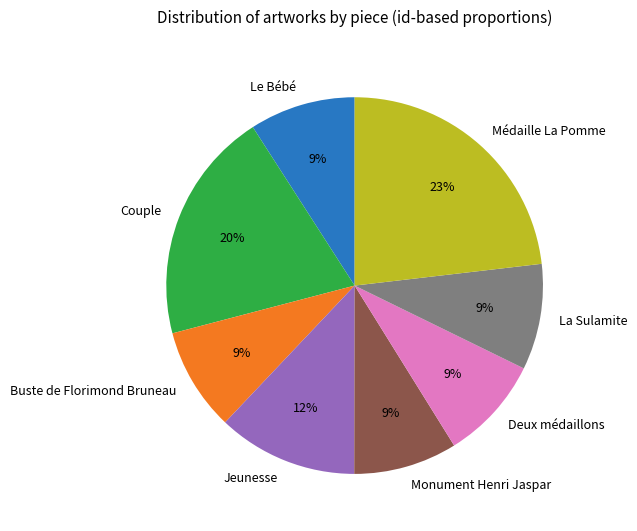

What percentage is the Couple slice, to the nearest percent?

20%